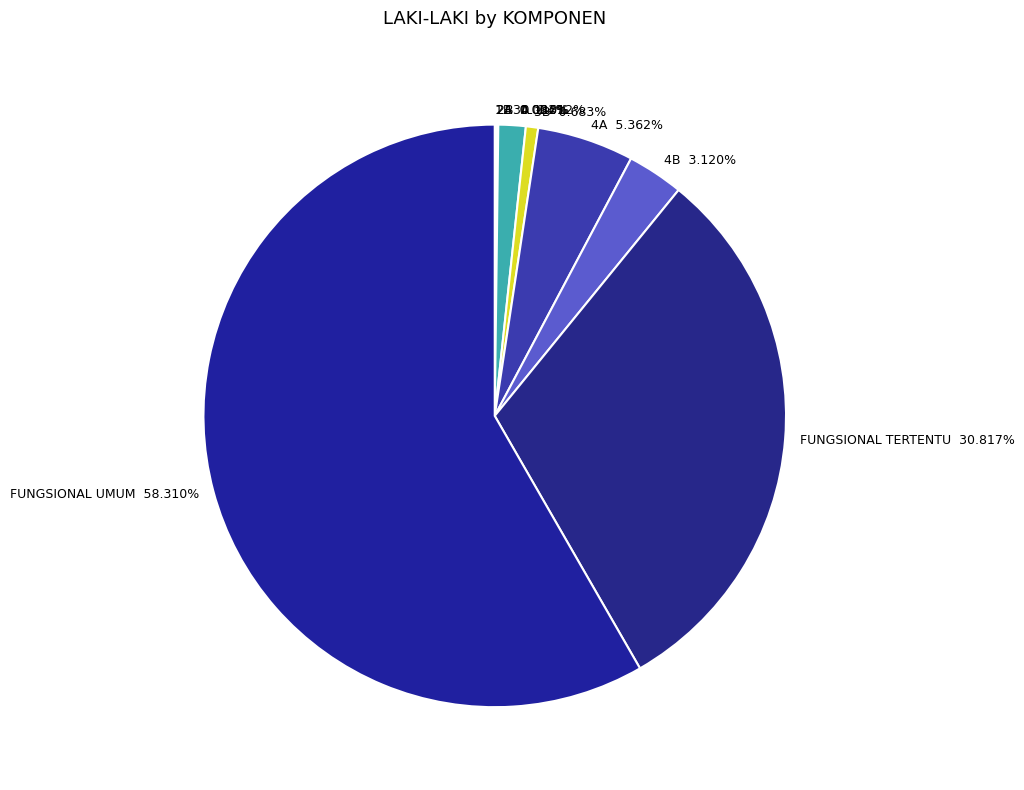

Between 4A and 3B, which is larger?

4A